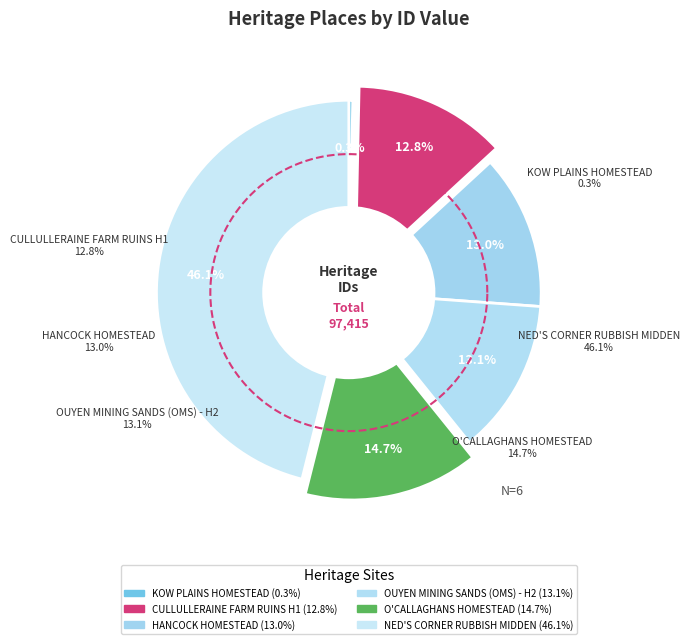

Does any single category account for the majority?

No